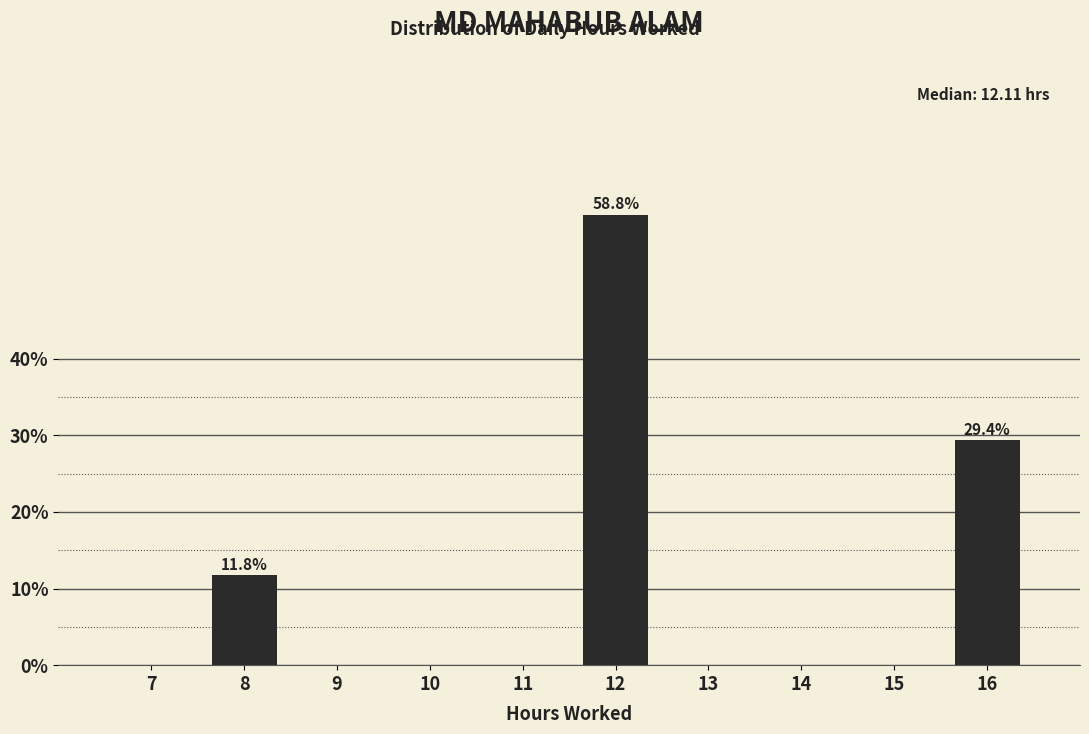

Reading right to left, transcribe all the data shown in this chart.

16=29.4	15=0.0	14=0.0	13=0.0	12=58.8	11=0.0	10=0.0	9=0.0	8=11.8	7=0.0